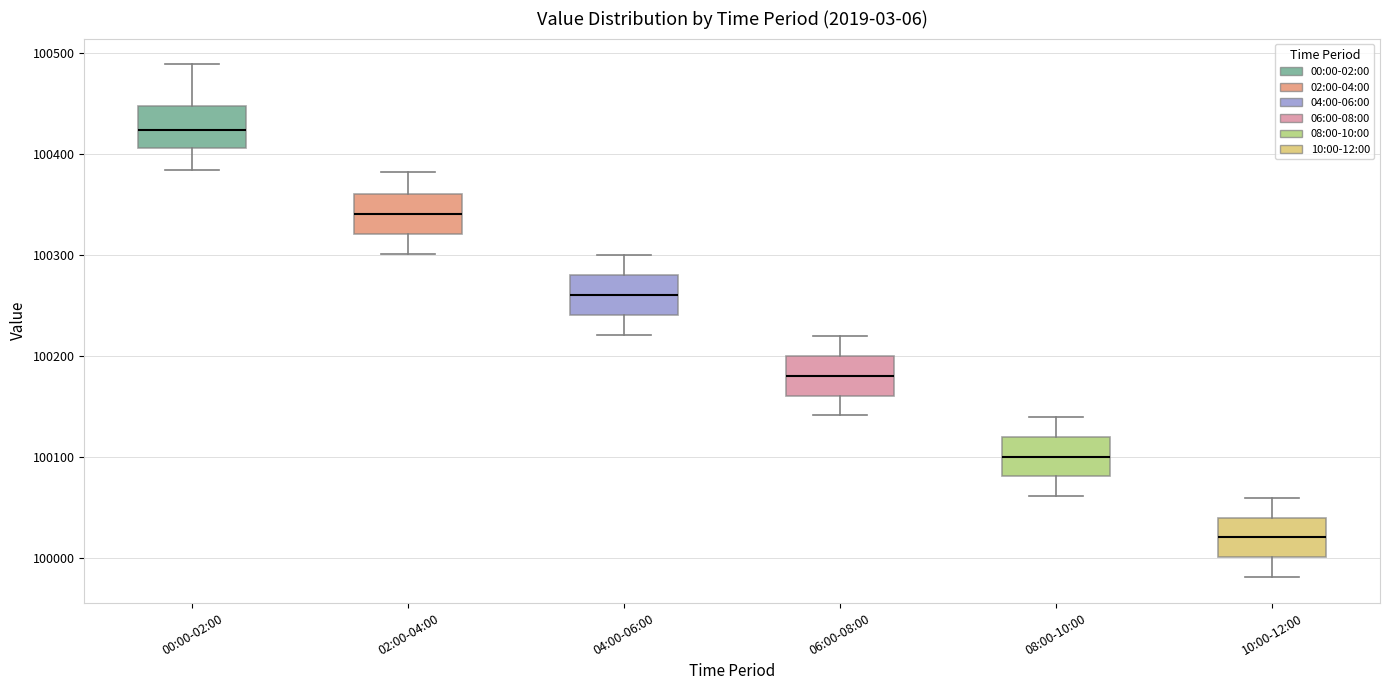

Reading left to right, read every box against the y-axis: the position of its median line, the range the box covers, and the ends of its whiskers. The values are not printed on the chart, so give them approximately, as read against the axis.

00:00-02:00: median 100420, box 100410 to 100450, whiskers 100380 to 100490
02:00-04:00: median 100340, box 100320 to 100360, whiskers 100300 to 100380
04:00-06:00: median 100260, box 100240 to 100280, whiskers 100220 to 100300
06:00-08:00: median 100180, box 100160 to 100200, whiskers 100140 to 100220
08:00-10:00: median 100100, box 100080 to 100120, whiskers 100060 to 100140
10:00-12:00: median 100020, box 100000 to 100040, whiskers 99980 to 100060